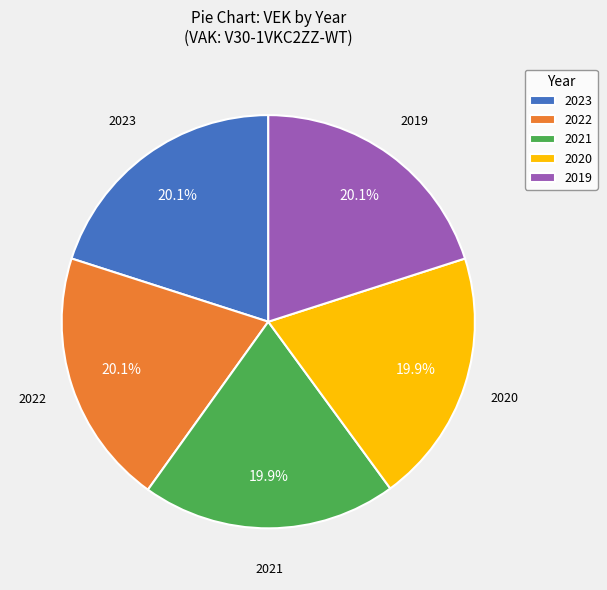

Is there a majority slice in this chart?

No